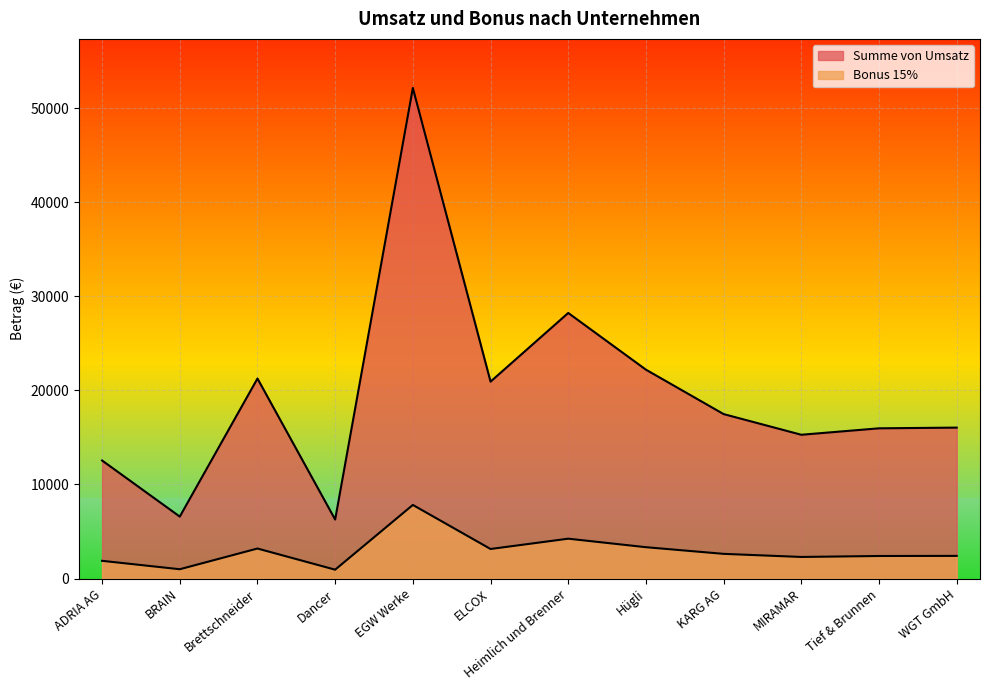

The value of Bonus 15% at WGT GmbH is 3898.5. True or false?

False